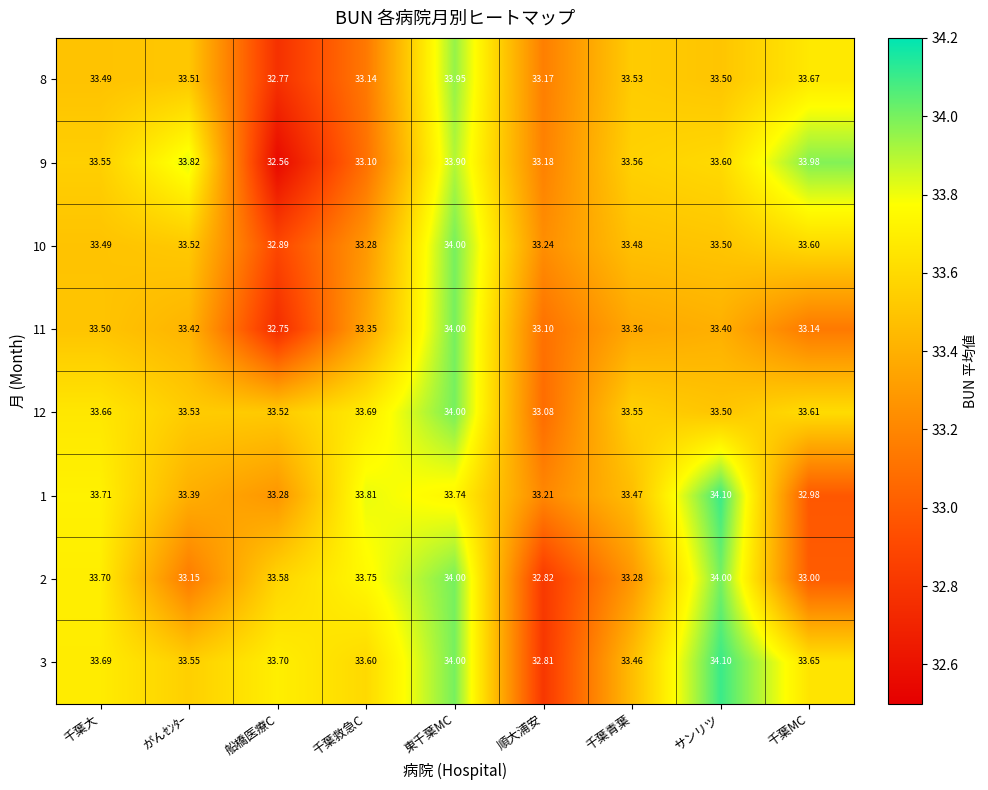

At which category does the chart reach its peak across all series?

サンリツ